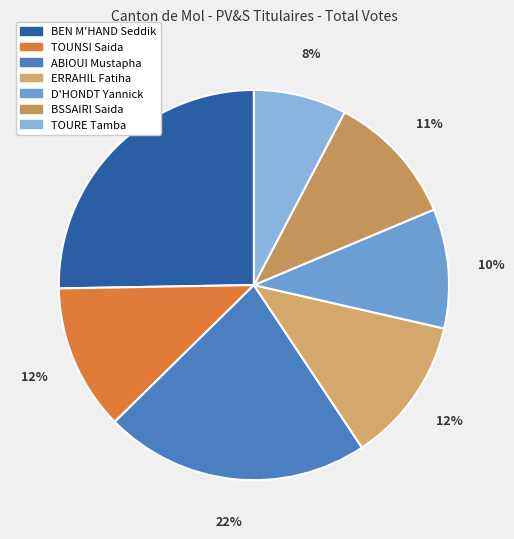

Rank the categories by value from highest to lowest.

BEN M'HAND Seddik, ABIOUI Mustapha, TOUNSI Saida, ERRAHIL Fatiha, BSSAIRI Saida, D'HONDT Yannick, TOURE Tamba